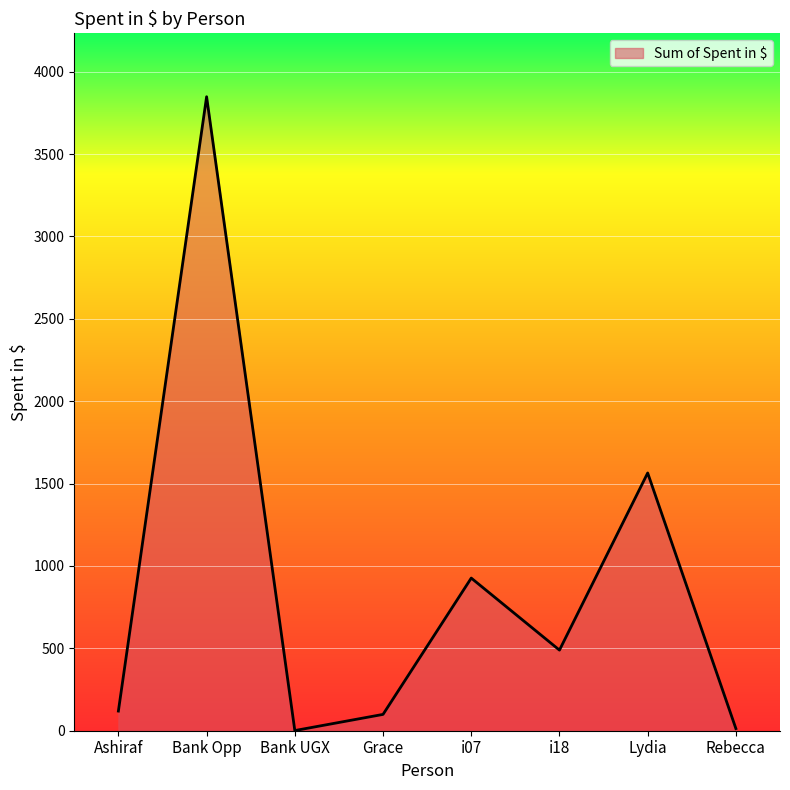

What is the minimum value shown in the chart?

1.0